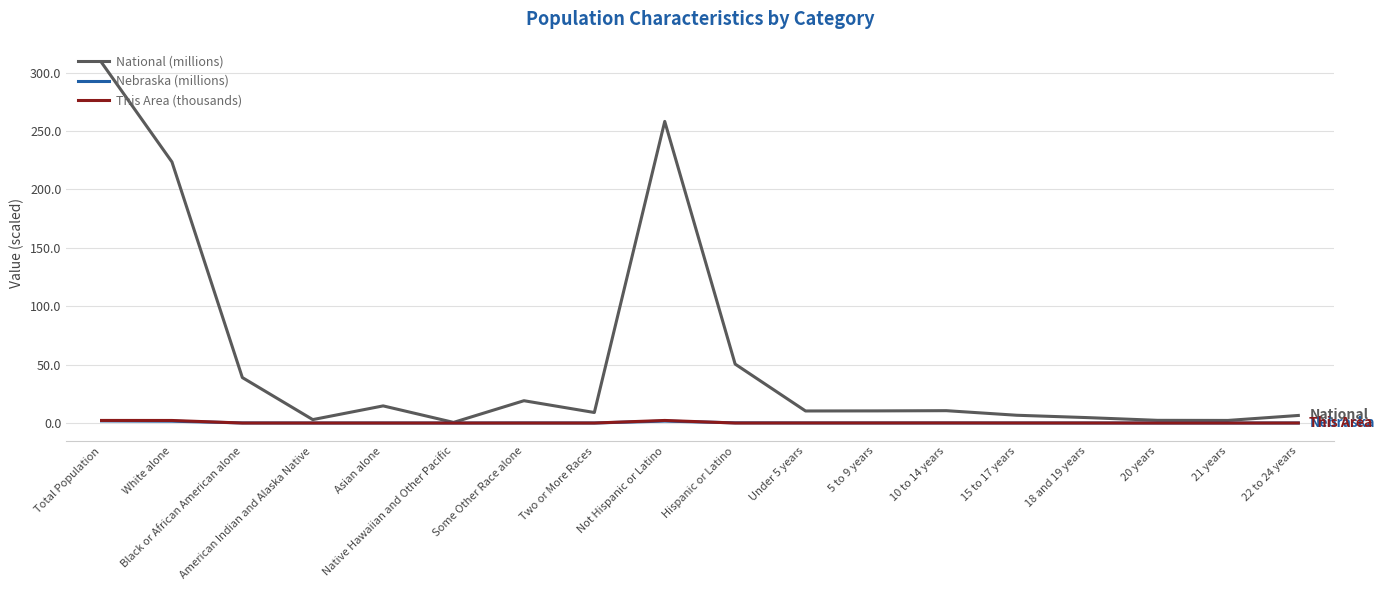

Which category has the highest value across all series?

Total Population